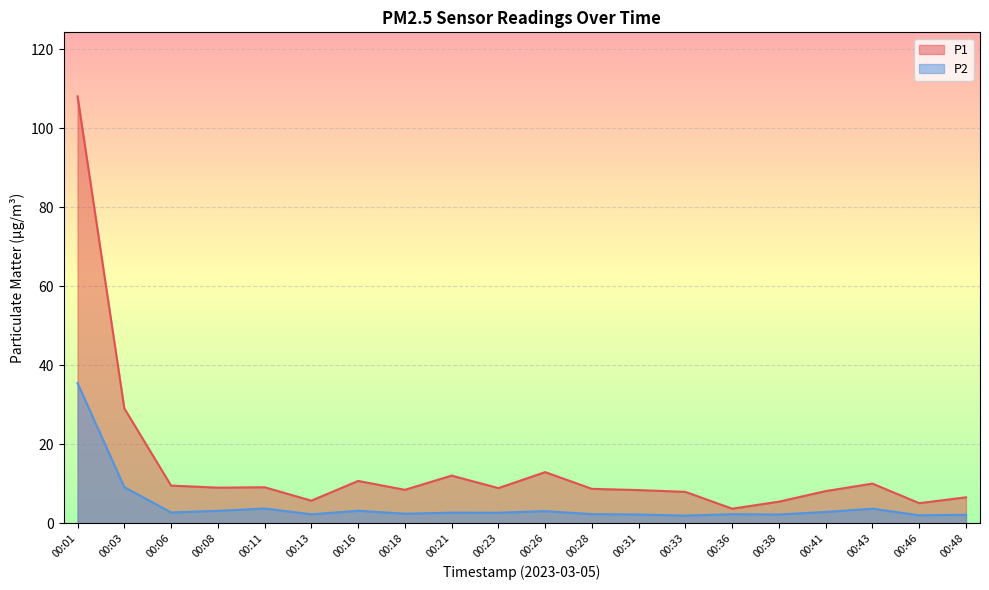

Where does the P1 series first go above 8?

00:01